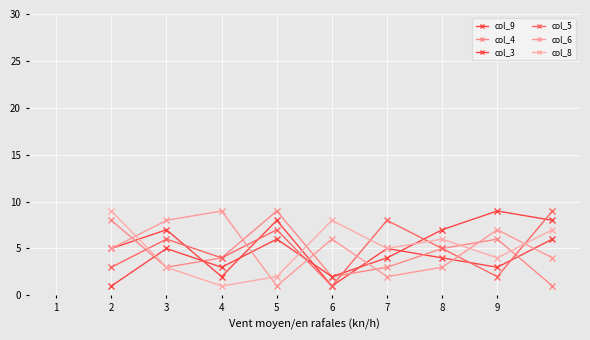

How many lines are shown in the chart?

6